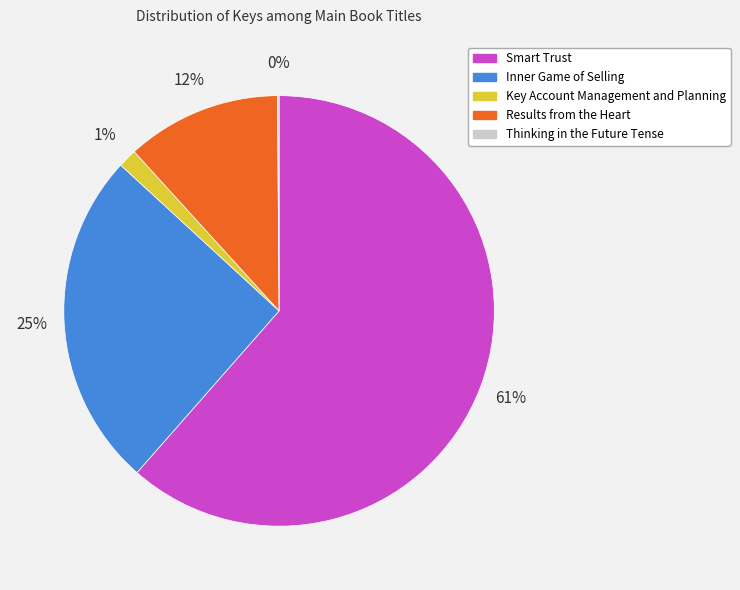

Approximately how many times larger is the value at Smart Trust compared to Inner Game of Selling?

2.4